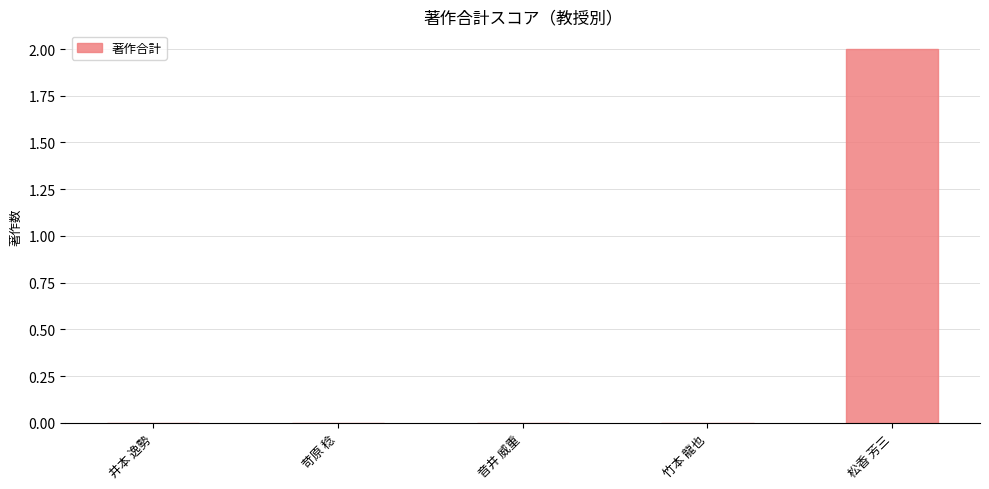

At which category does the chart reach its peak across all series?

松香 芳三